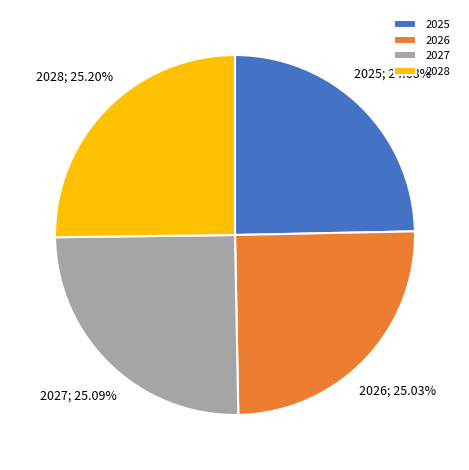

What is the ratio of the value at 2027 to the value at 2028?

1.0